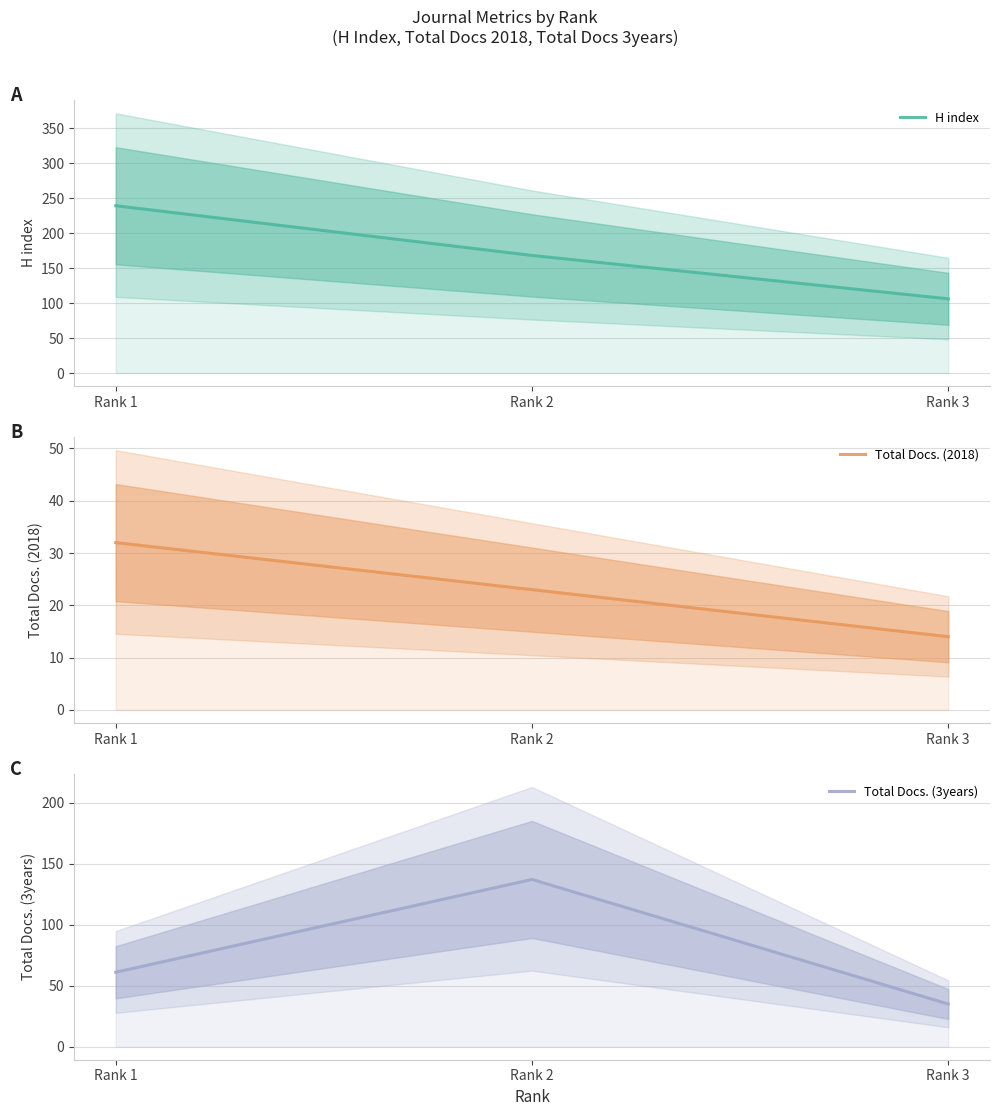

What value does the H index series have at Rank 1?

239